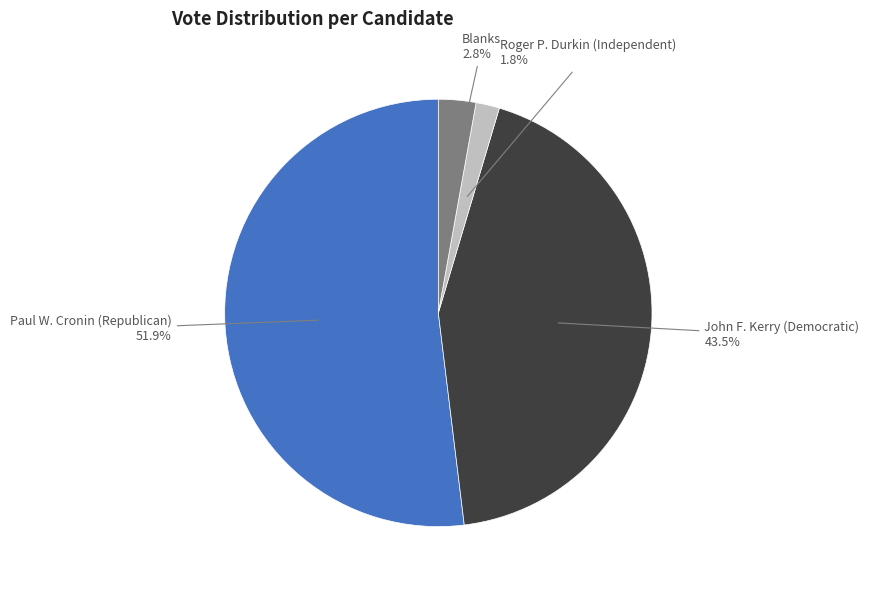

Count the number of slices in the pie.

4